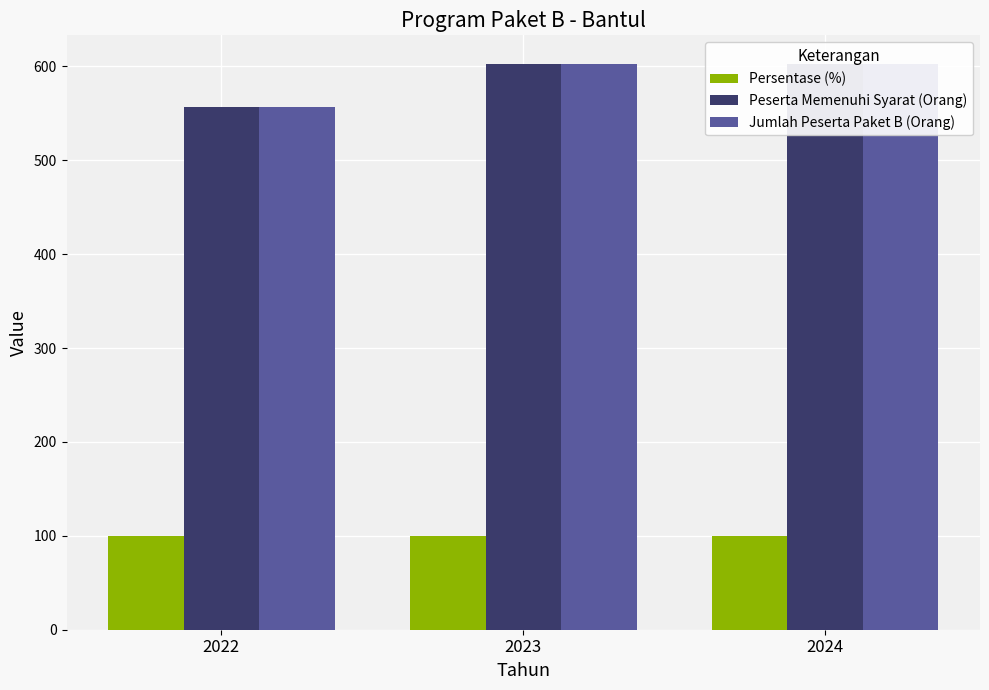

What is the approximate value of Persentase (%) at 2024?

100